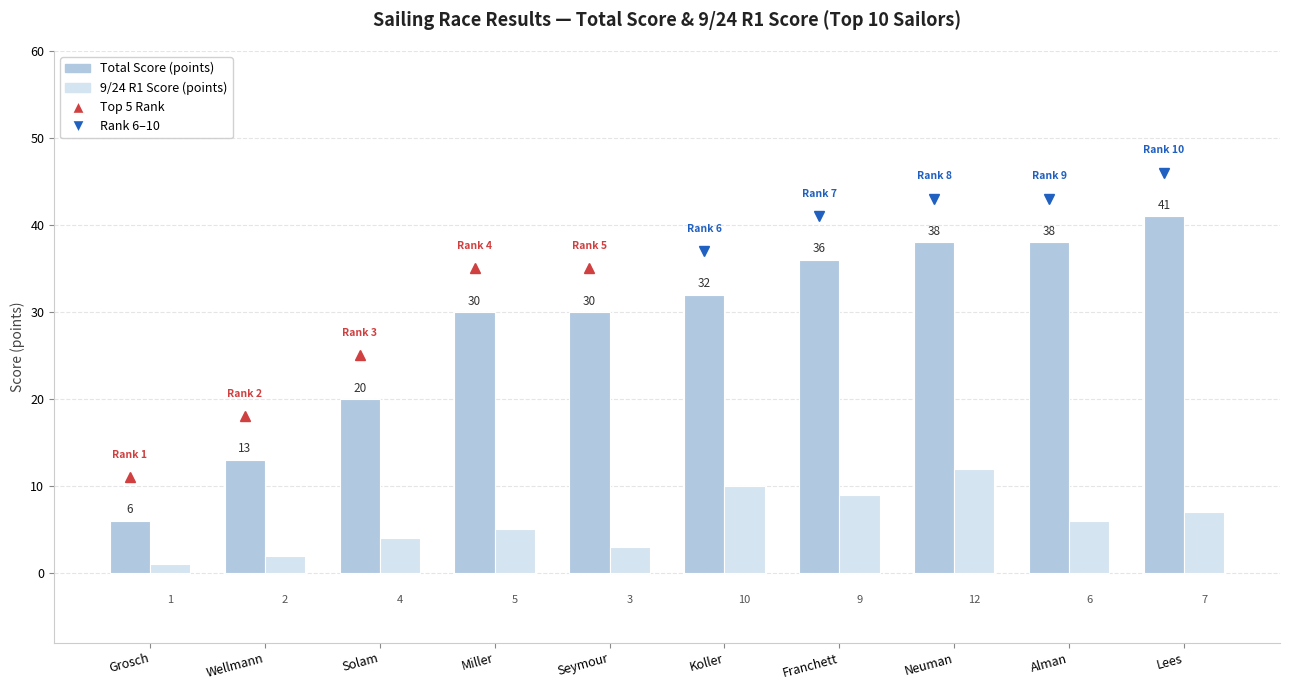

What is the difference between the highest and lowest values at Franchett?

27